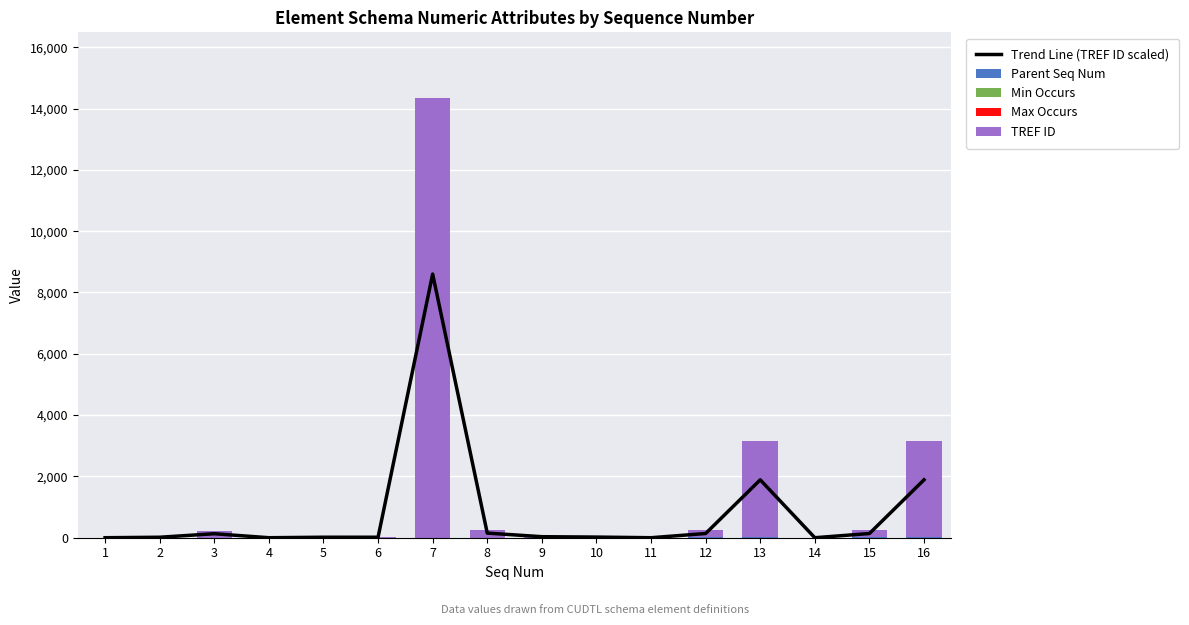

At 4, list the series in order from largest to smallest.

Min Occurs, Max Occurs, Trend Line (TREF ID scaled), Parent Seq Num, TREF ID